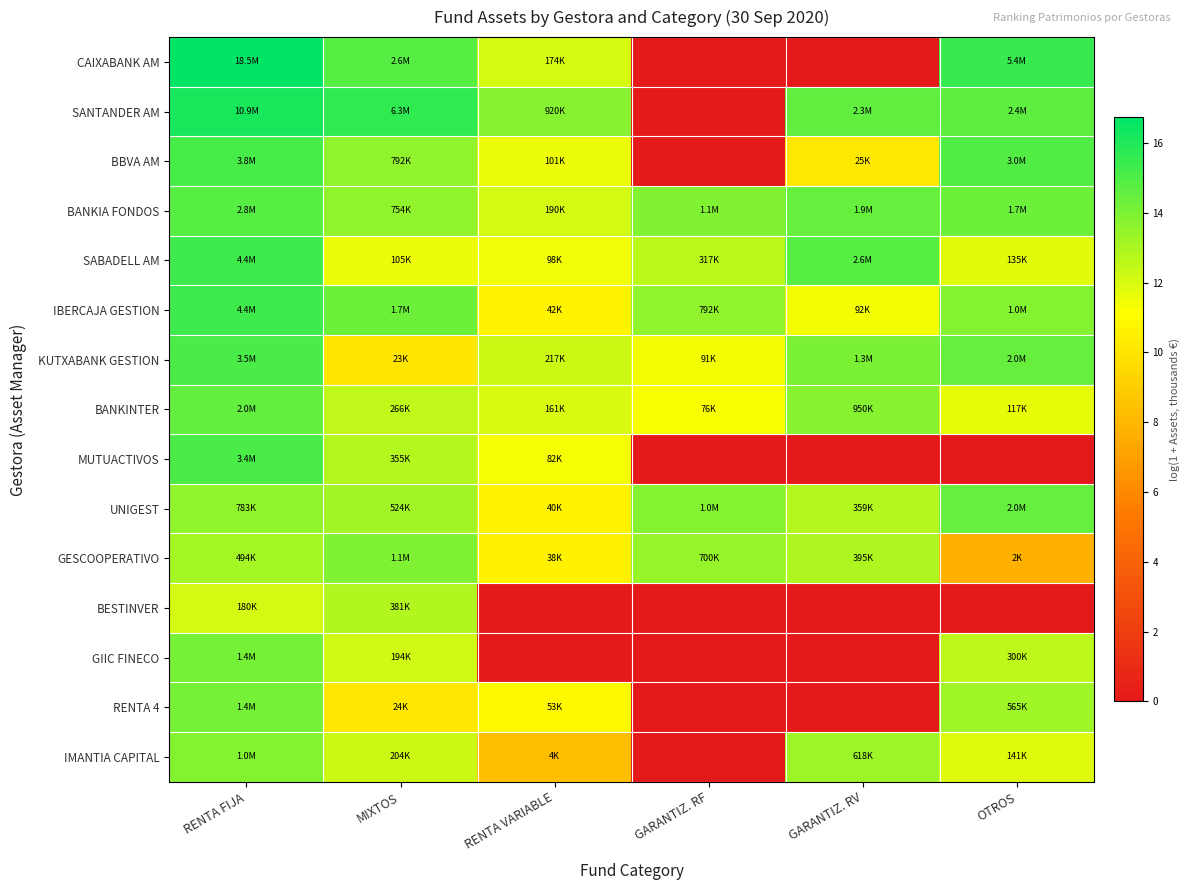

How many data points does each series have?

6